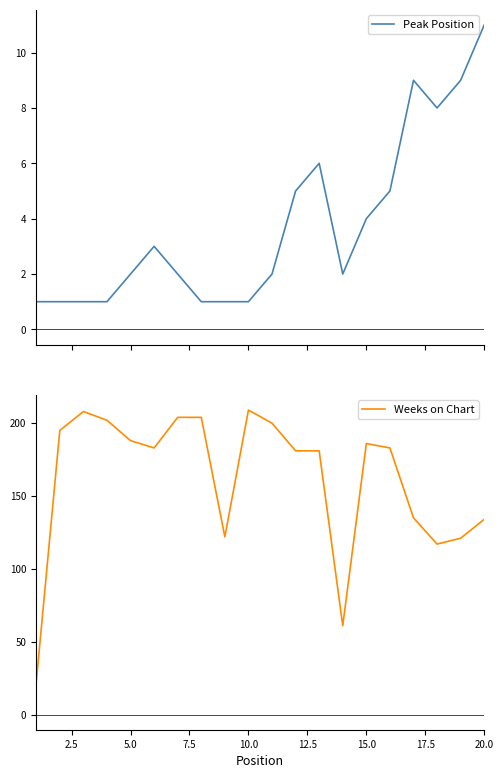

How many interior local valleys does the Peak Position series have?

2